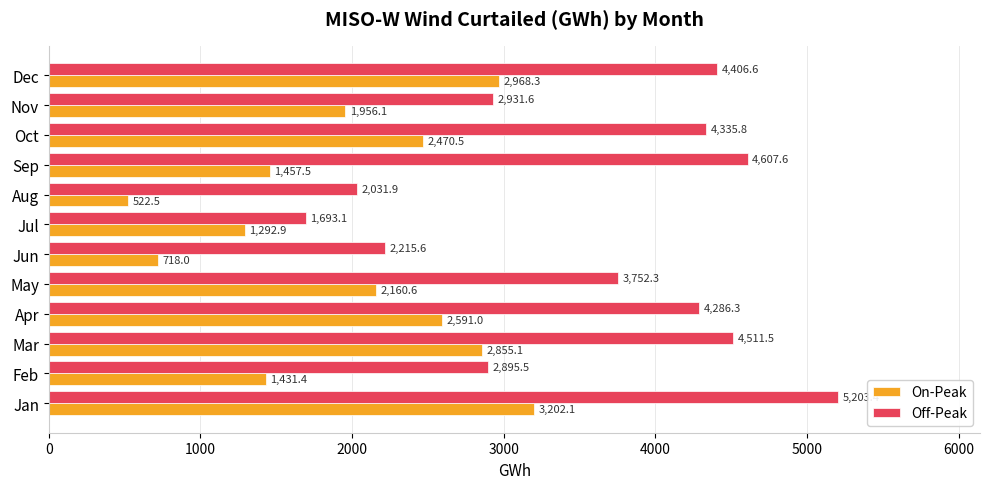

At Aug, list the series in order from largest to smallest.

Off-Peak, On-Peak